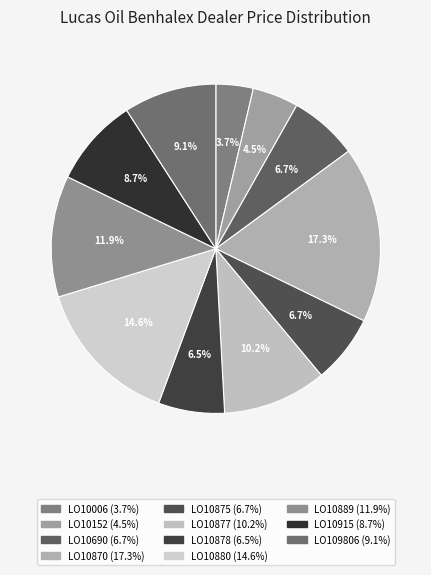

Approximately how many times larger is the value at LO10875 compared to LO10877?

0.7